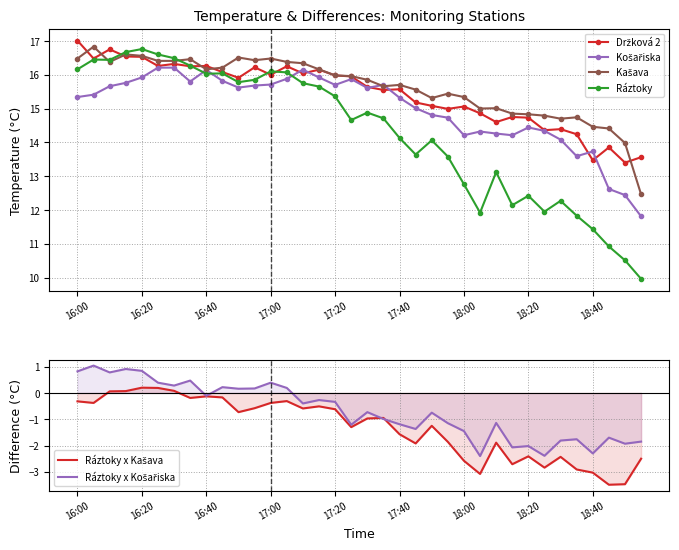

Does the chart have visible grid lines?

Yes